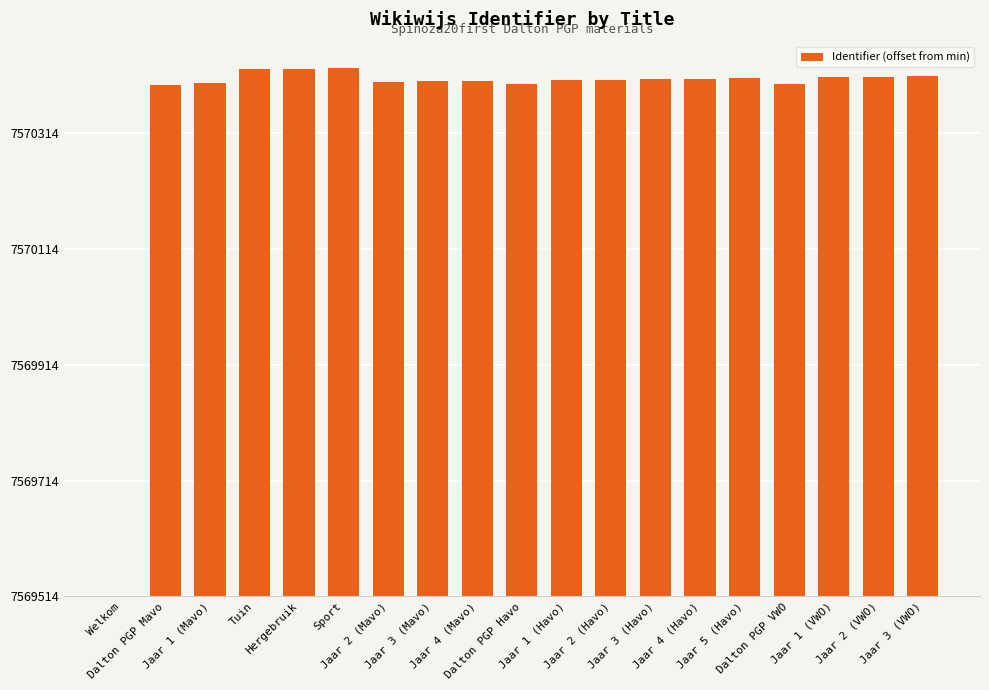

List the labels in order of value, smallest first.

Welkom, Dalton PGP Mavo, Dalton PGP Havo, Dalton PGP VWO, Jaar 1 (Mavo), Jaar 2 (Mavo), Jaar 3 (Mavo), Jaar 4 (Mavo), Jaar 1 (Havo), Jaar 2 (Havo), Jaar 3 (Havo), Jaar 4 (Havo), Jaar 5 (Havo), Jaar 1 (VWO), Jaar 2 (VWO), Jaar 3 (VWO), Tuin, Hergebruik, Sport